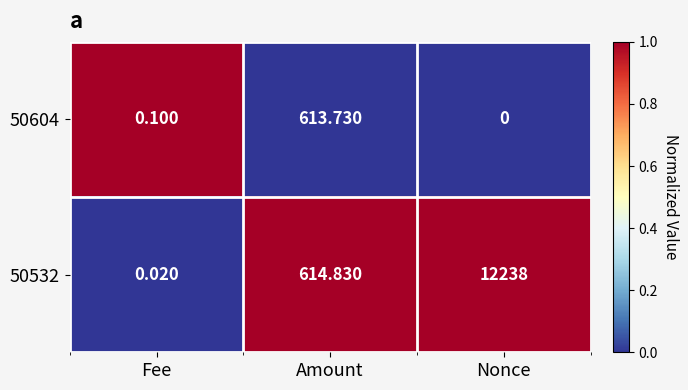

Where does the 50532 series first go above 614?

Amount